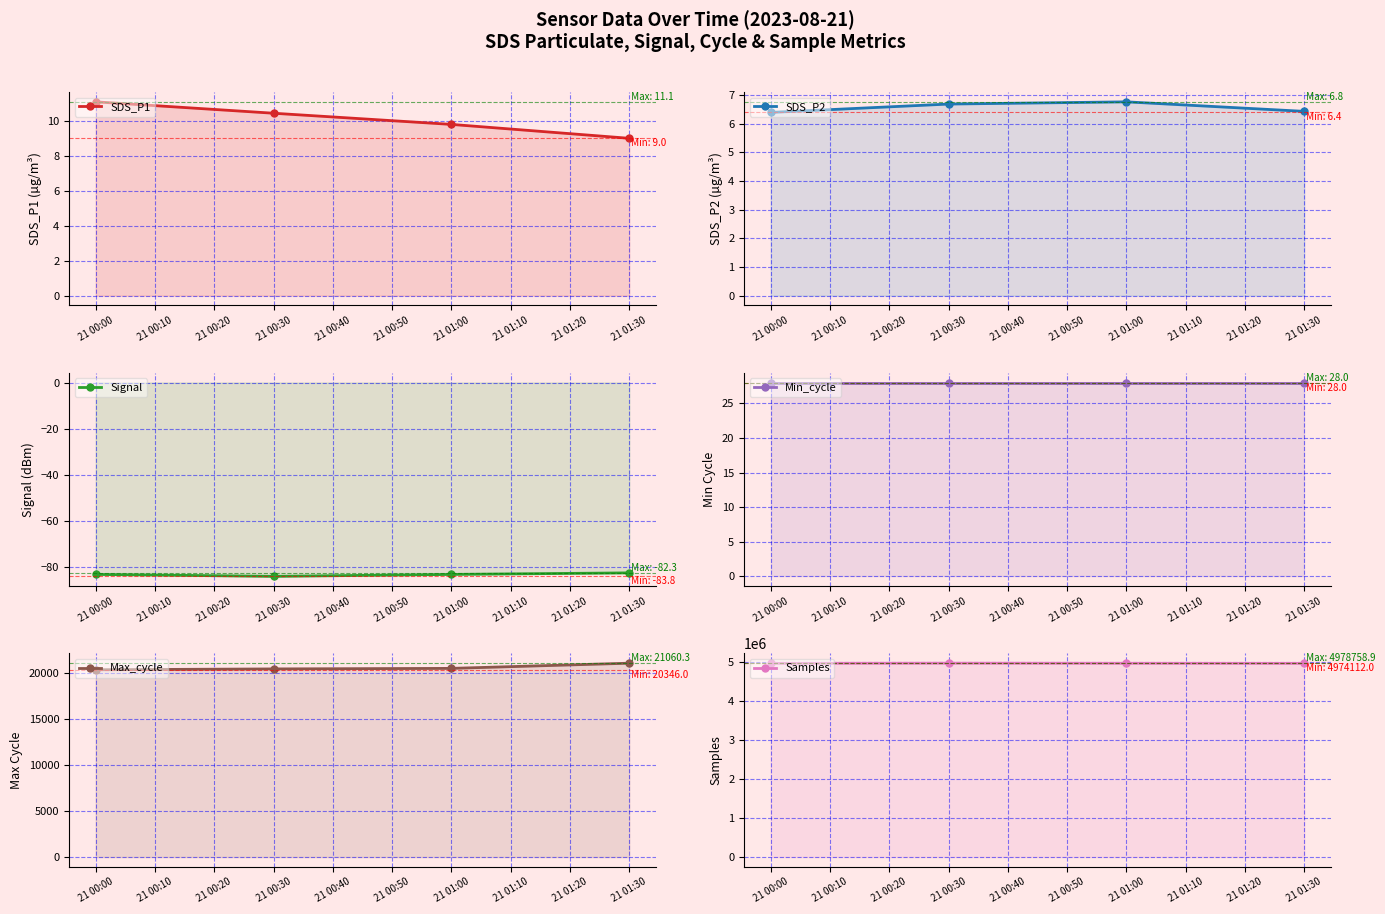

Rank the series at 21 01:30 from highest to lowest value.

Samples, Max_cycle, Min_cycle, SDS_P1, SDS_P2, Signal